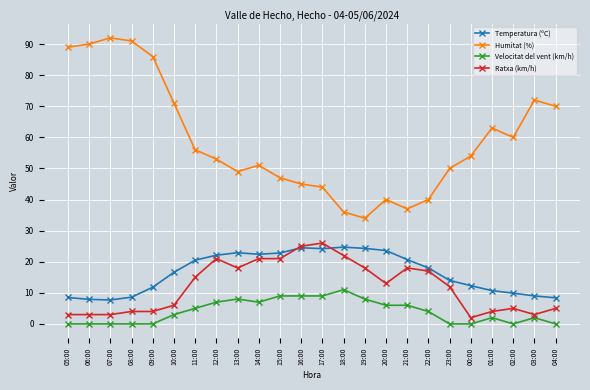

Which series changed the most between 11:00 and 04:00?

Humitat (%)